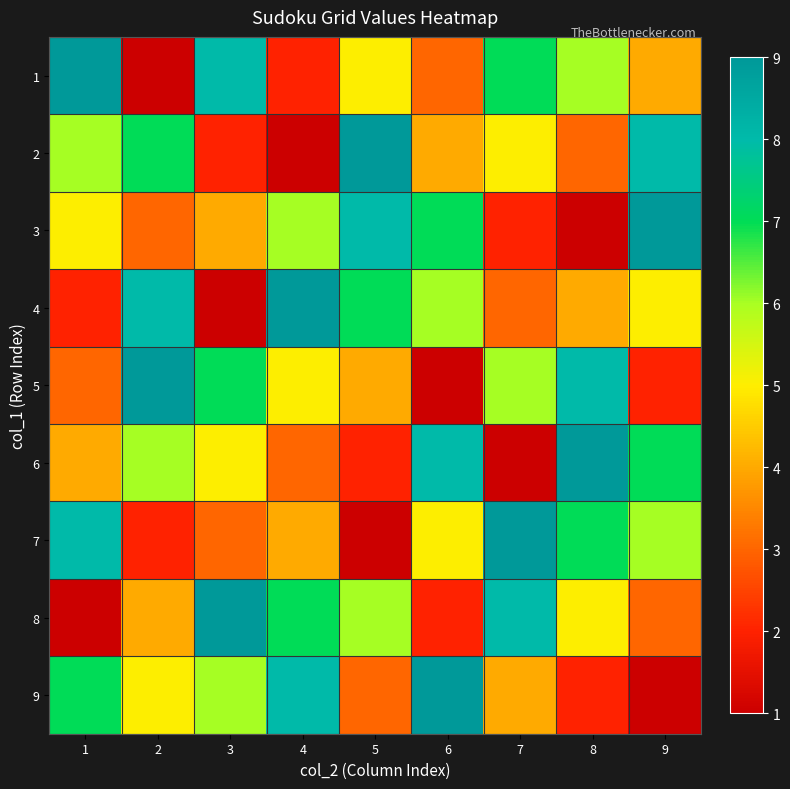

Which category has the highest value across all series?

1